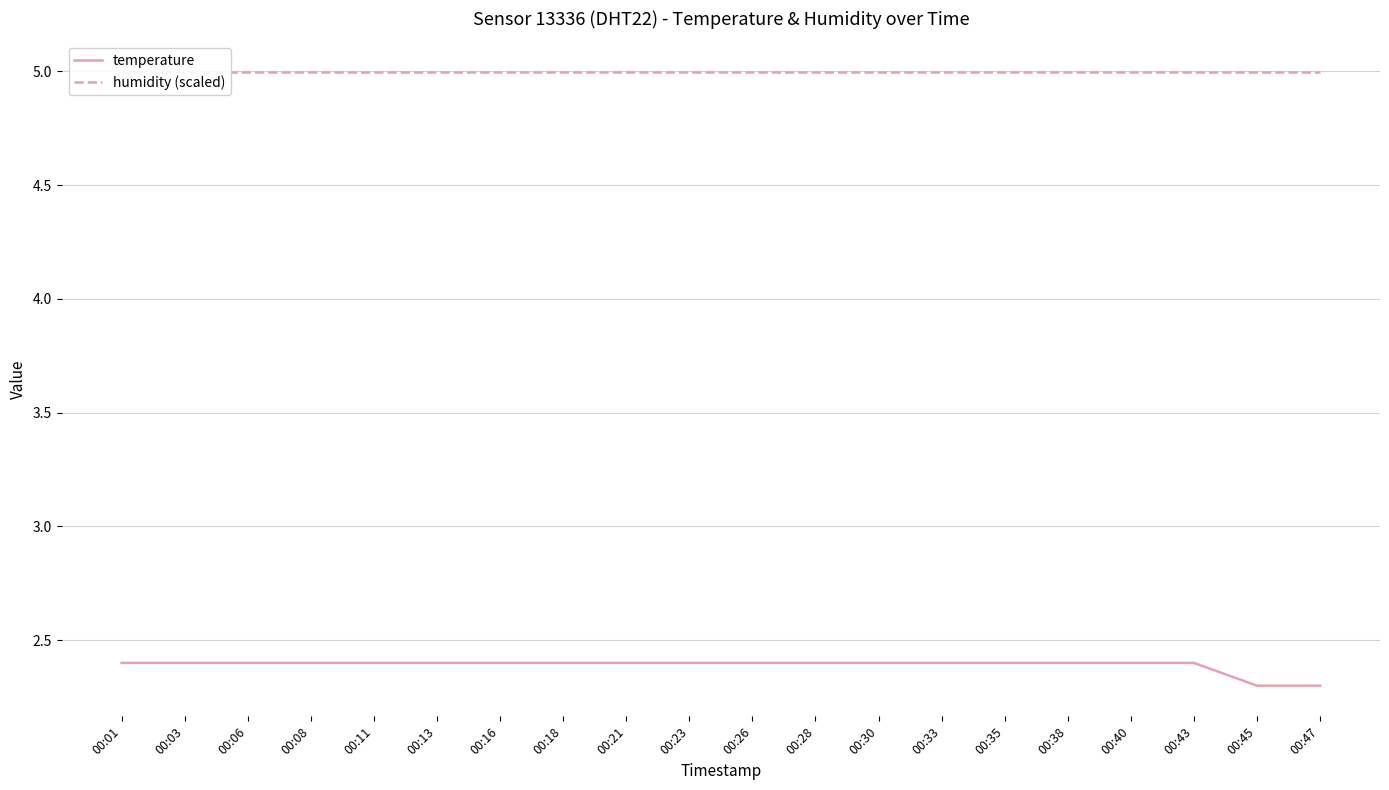

At 00:45, list the series in order from smallest to largest.

temperature, humidity (scaled)